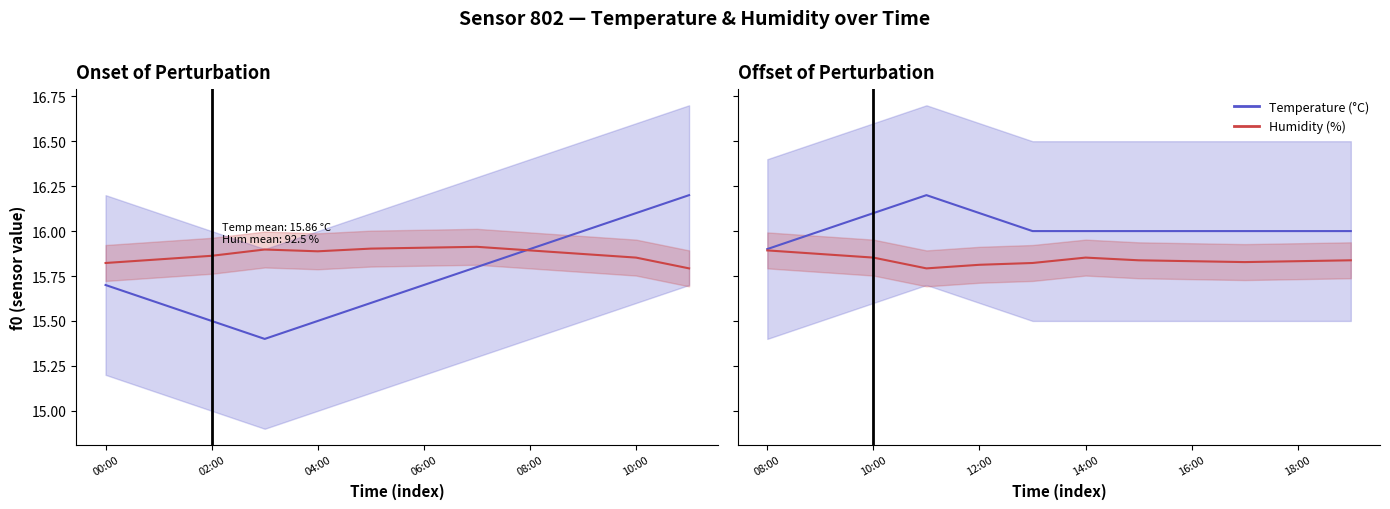

List the series in order of their peak value, lowest first.

Humidity (%), Temperature (°C)